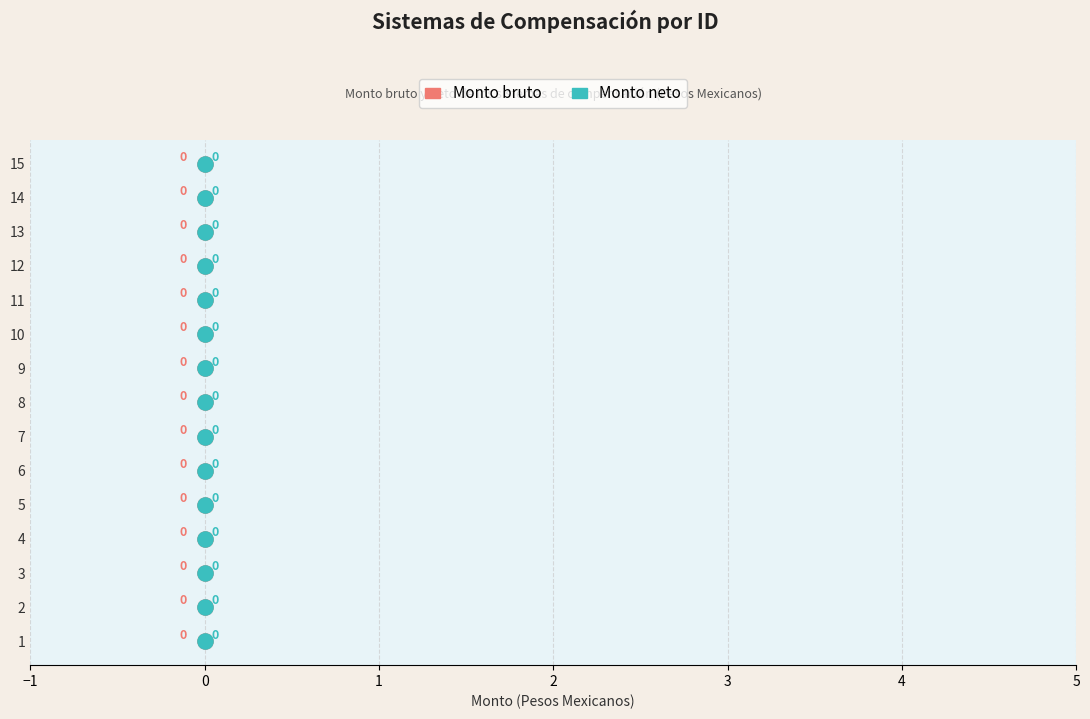

What are all the series names shown in the legend?

Monto bruto, Monto neto